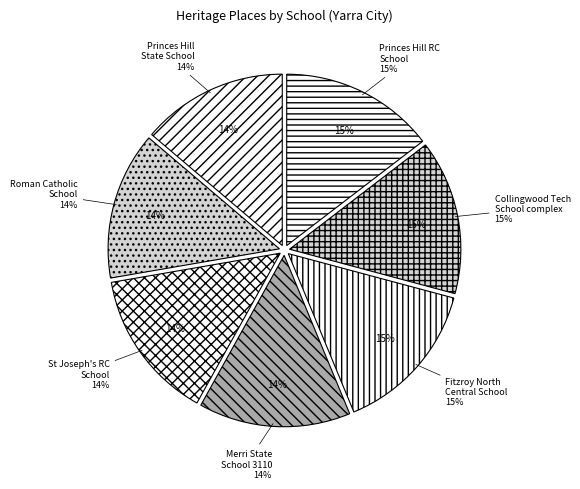

Is there a majority slice in this chart?

No